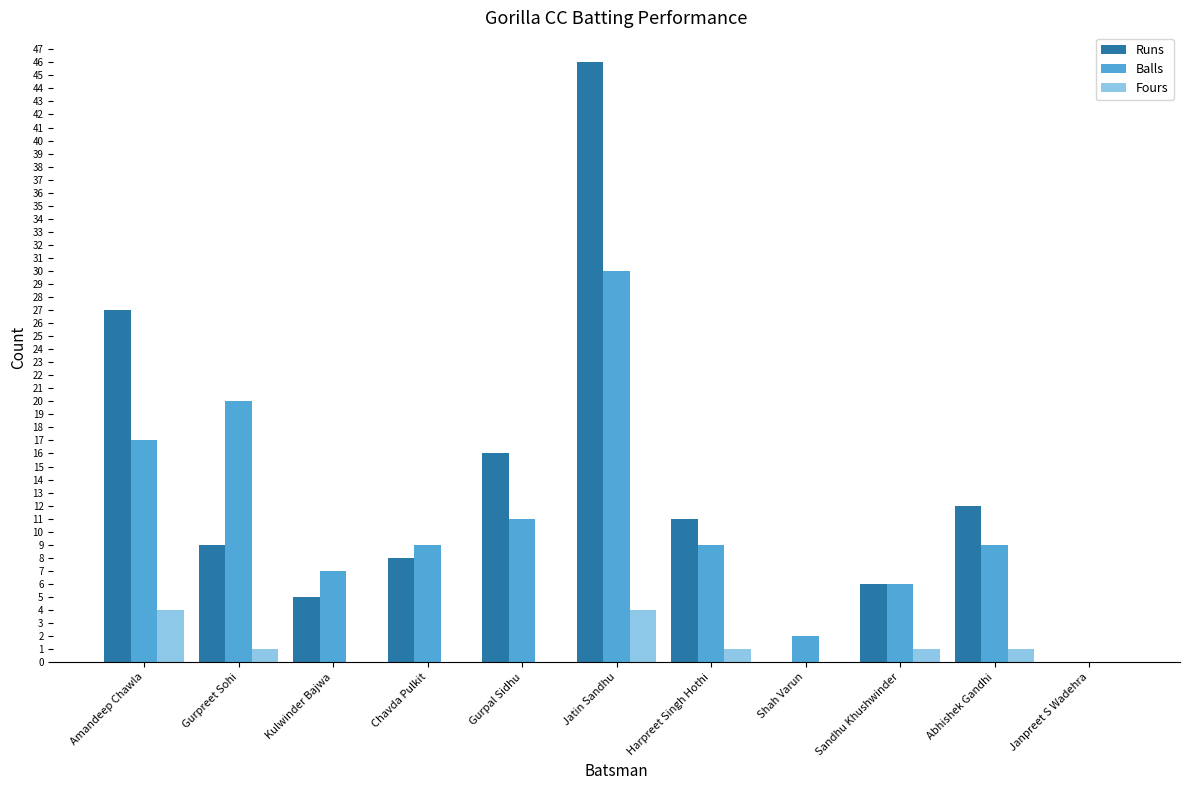

Are the bars horizontal?

No